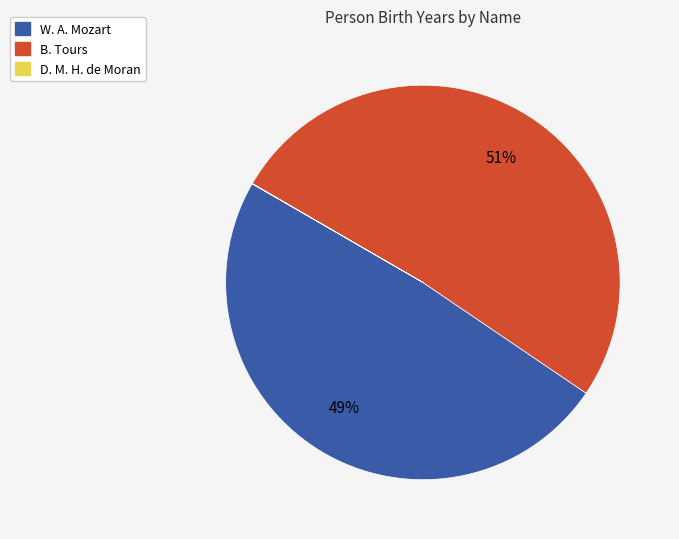

Which category accounts for the majority?

B. Tours